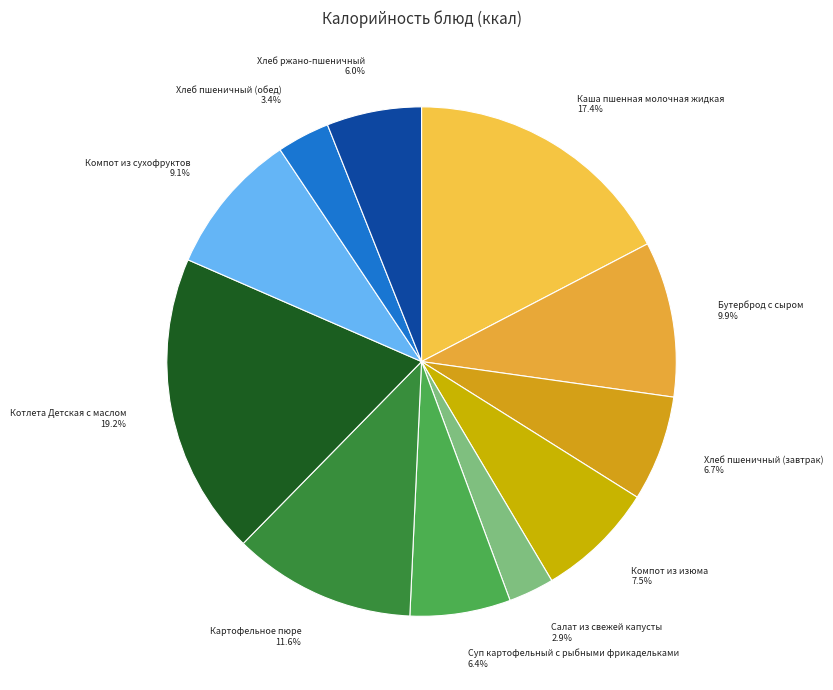

Is there any slice that represents more than half of the pie?

No